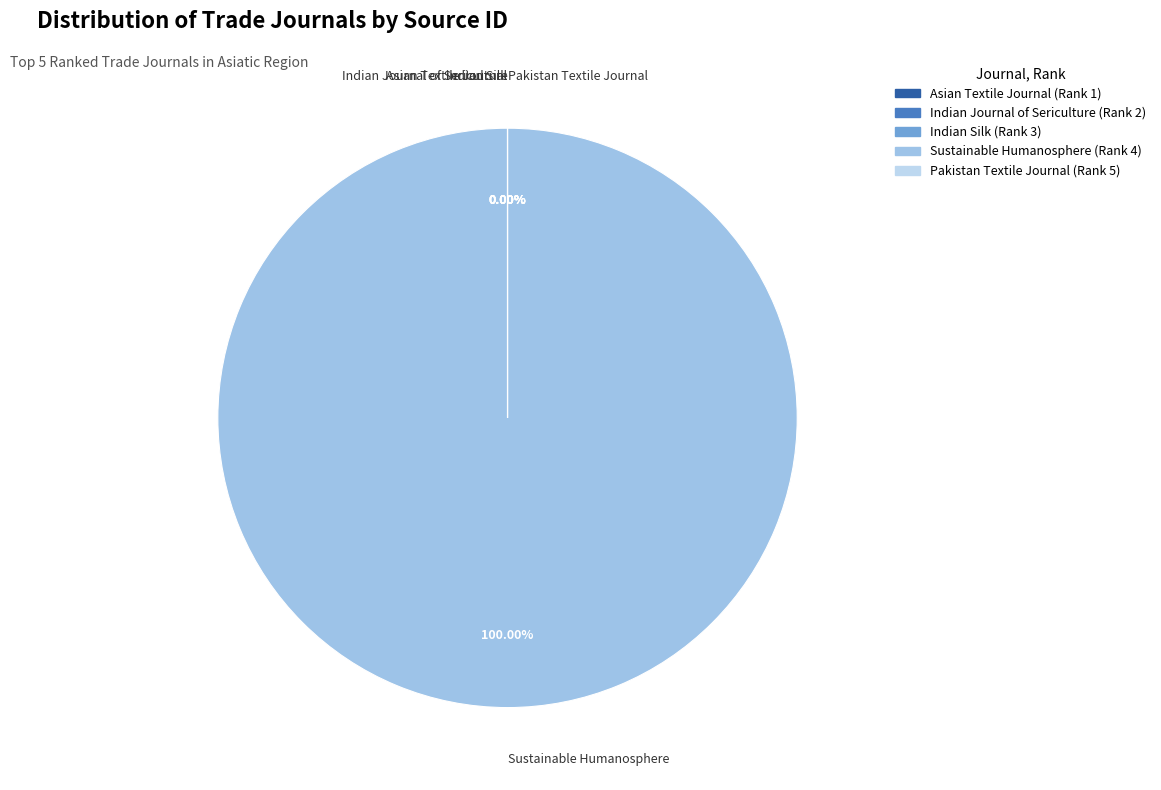

Rank the categories by value from lowest to highest.

Indian Journal of Sericulture (Rank 2), Indian Silk (Rank 3), Pakistan Textile Journal (Rank 5), Asian Textile Journal (Rank 1), Sustainable Humanosphere (Rank 4)